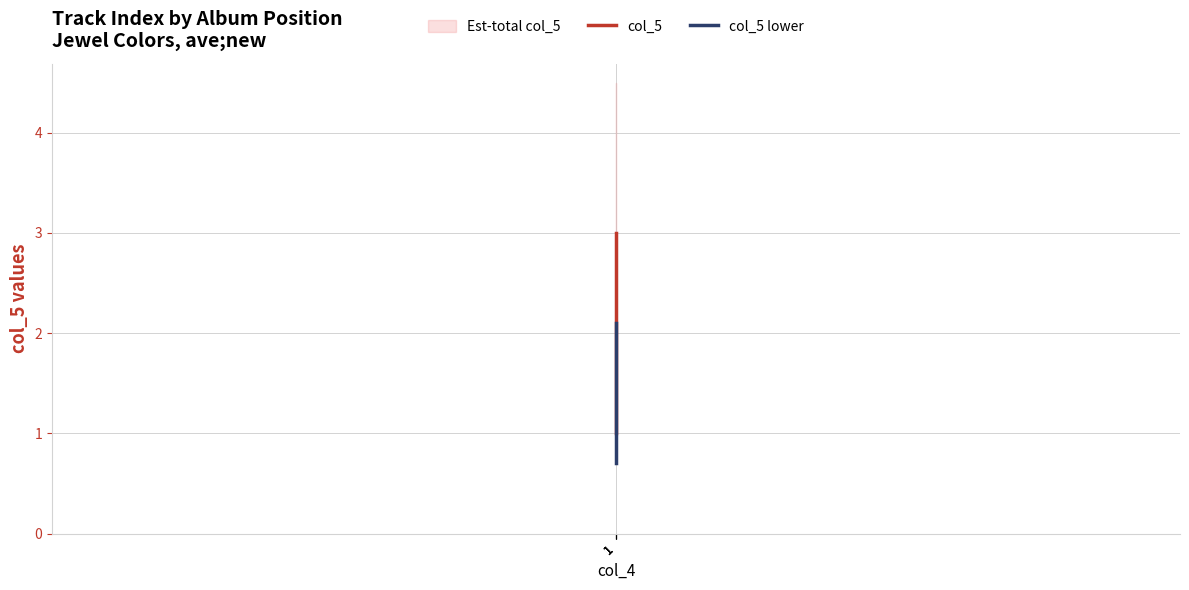

At which label does col_5 lower first exceed 1?

1